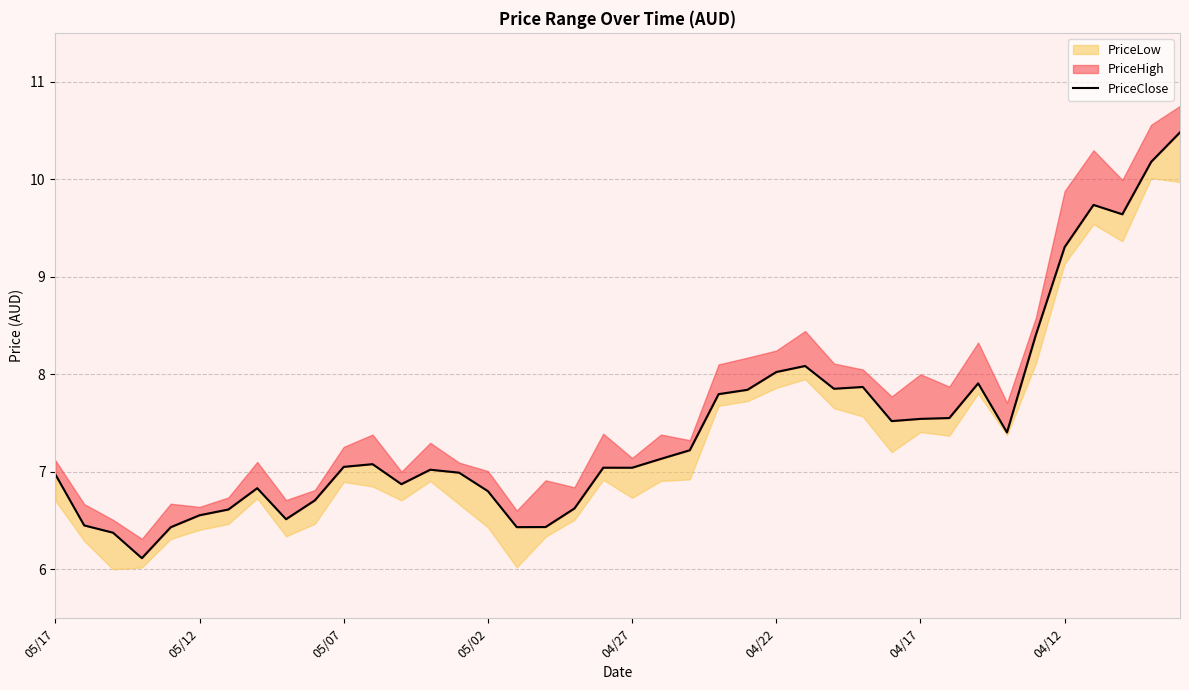

What is the minimum value shown in the chart?

6.1